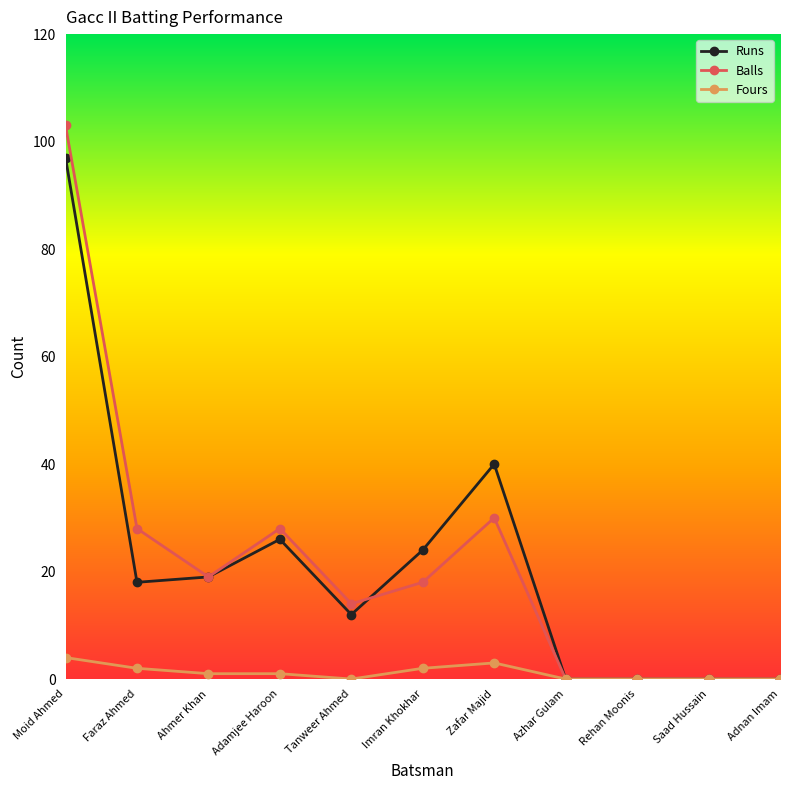

Reading right to left, extract all data points from this chart.

Runs: 0	0	0	0	40	24	12	26	19	18	97
Balls: 0	0	0	0	30	18	14	28	19	28	103
Fours: 0	0	0	0	3	2	0	1	1	2	4